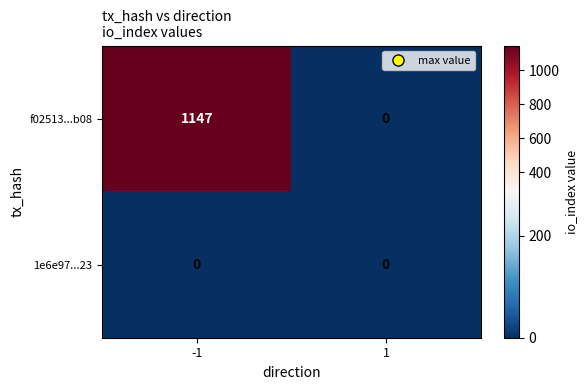

Rank the series at -1 from highest to lowest value.

f02513...b08, 1e6e97...23